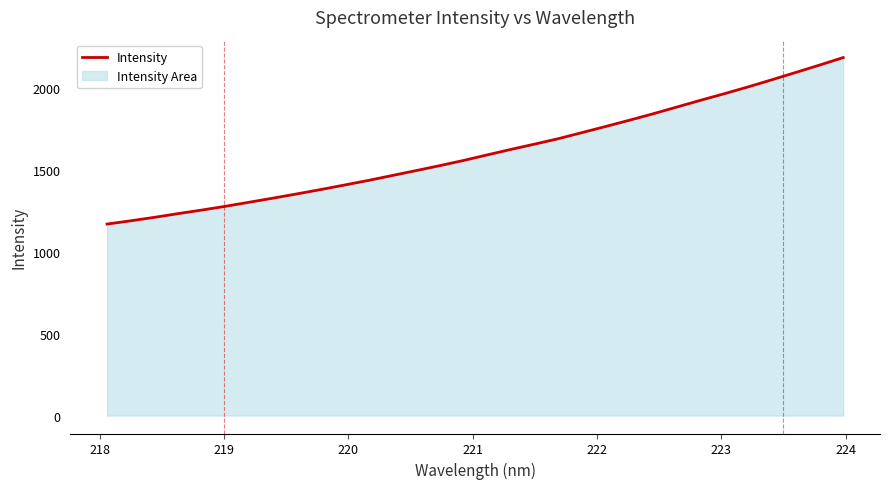

How many data points does each series have?

32